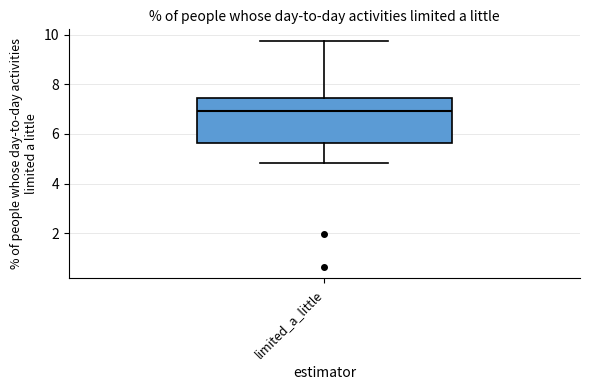

Transcribe this box plot: give where the median line is, the range the box spans, and where the two whiskers end, as read against the y-axis. The values are not printed on the chart, so give them approximately, as read against the axis.

median 7.0, box 5.6 to 7.4, whiskers 4.8 to 9.8